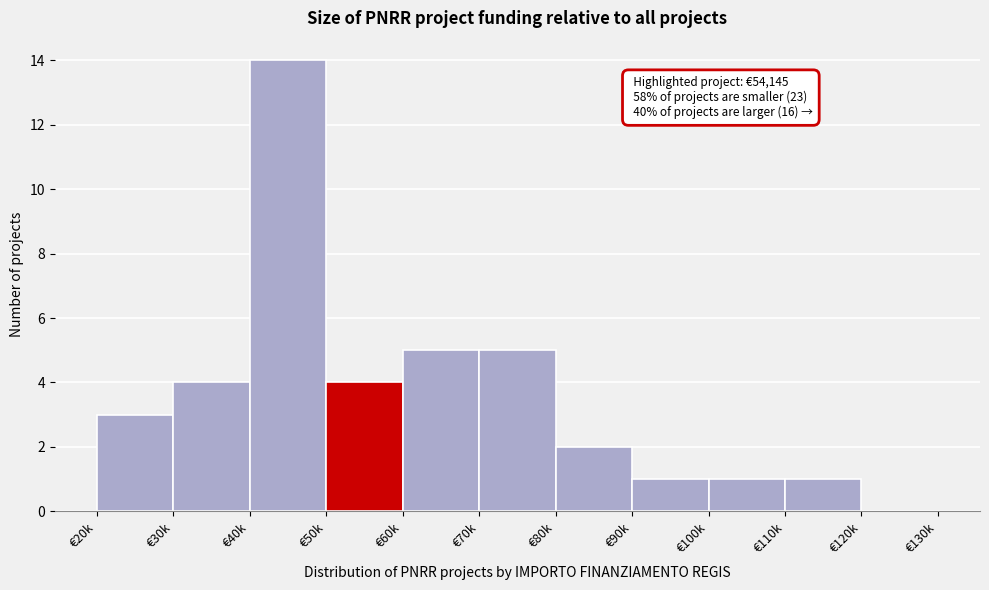

Reading right to left, list all the values displayed in this chart.

€120k=0	€110k=1	€100k=1	€90k=1	€80k=2	€70k=5	€60k=5	€50k=4	€40k=14	€30k=4	€20k=3